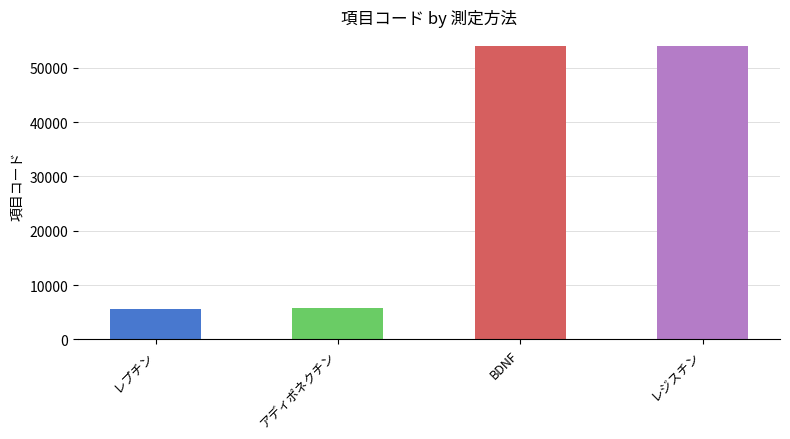

What is the label of the 3rd bar from the right?

アディポネクチン